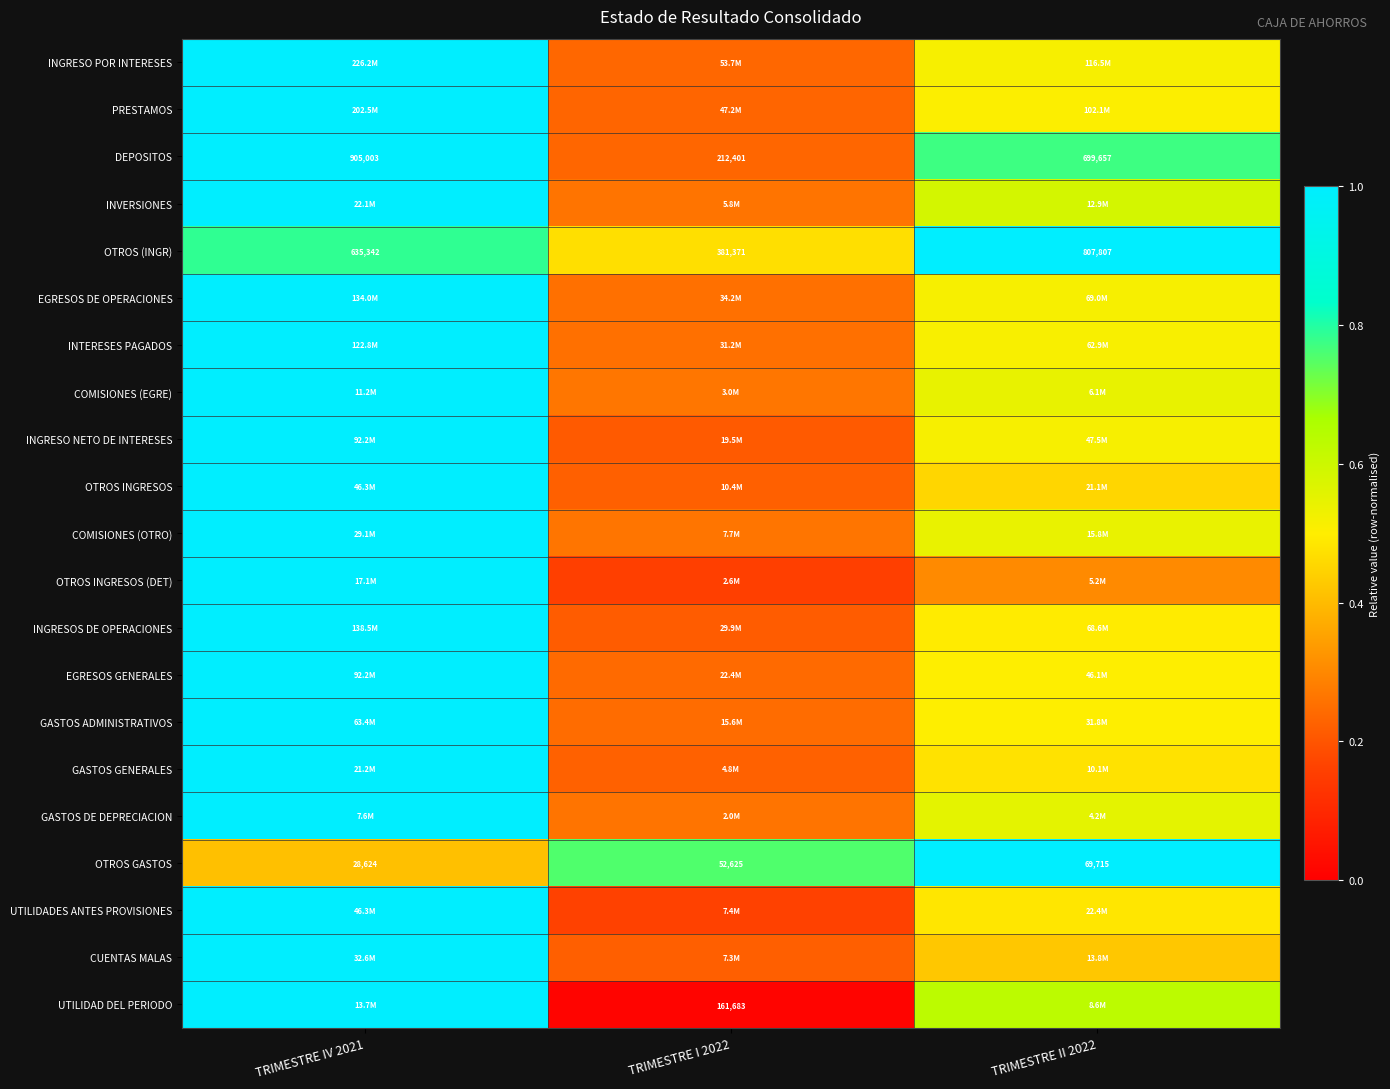

Rank the categories by GASTOS DE DEPRECIACION value from lowest to highest.

TRIMESTRE I 2022, TRIMESTRE II 2022, TRIMESTRE IV 2021